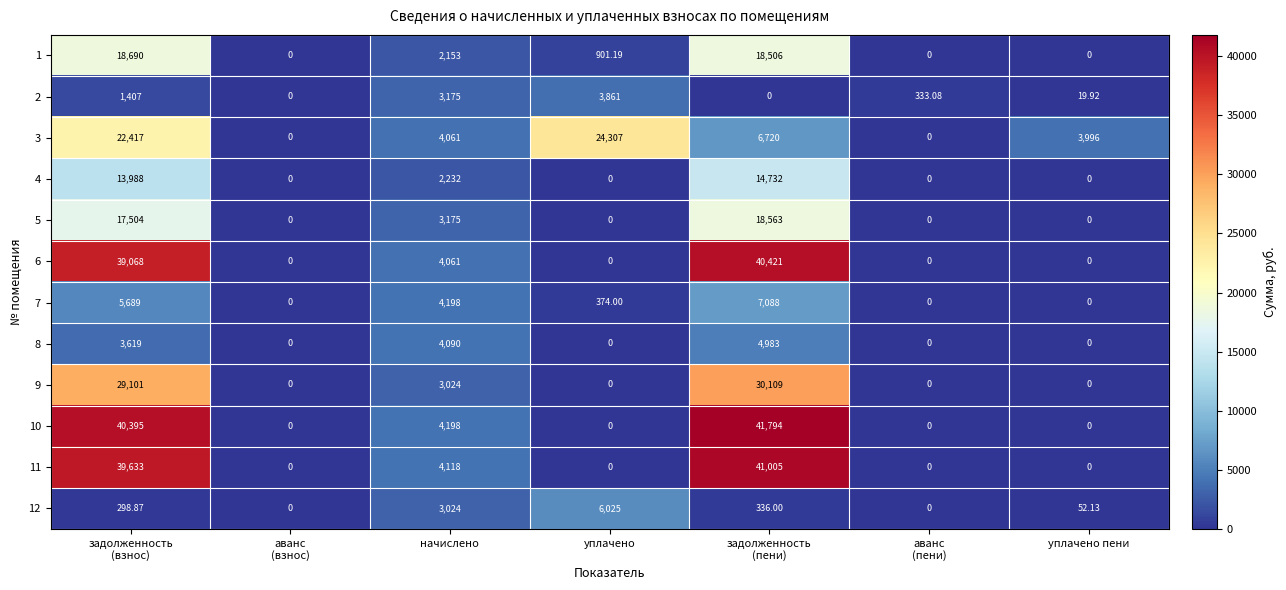

Where is 5 nearest to the value 9281?

начислено